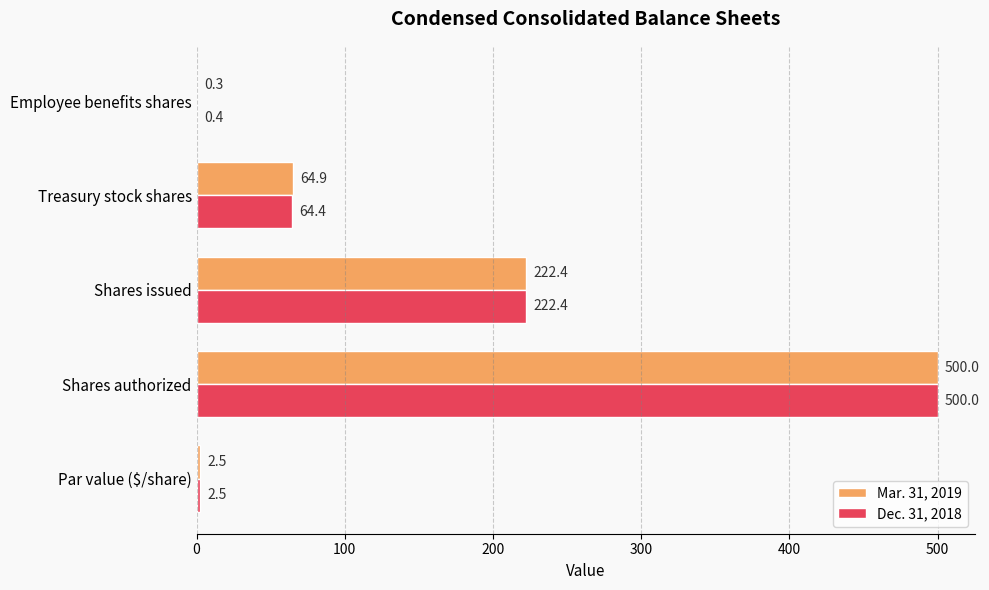

What is the sum of all Dec. 31, 2018 values?

789.7